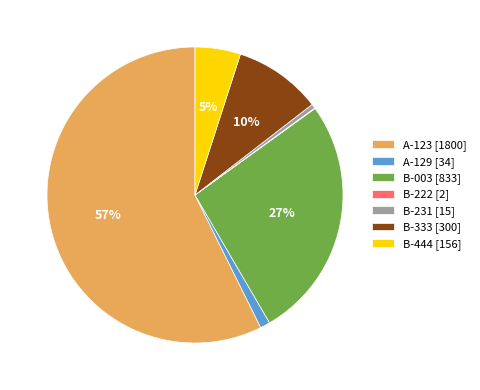

To the nearest percent, what percentage of the pie is B-333?

10%